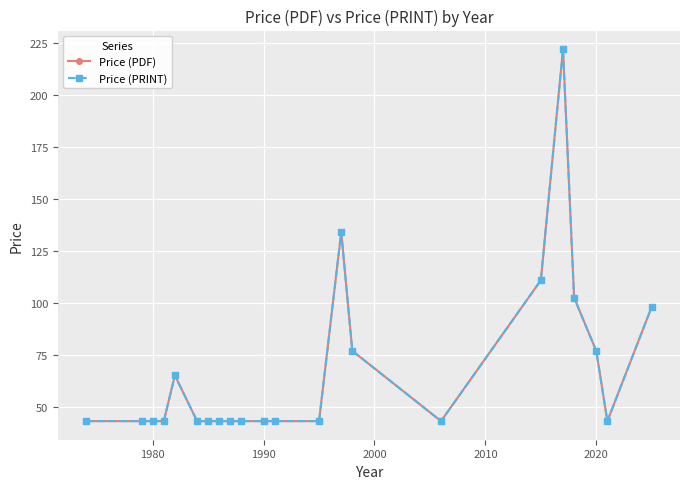

Is this an area chart (filled region under the line)?

No